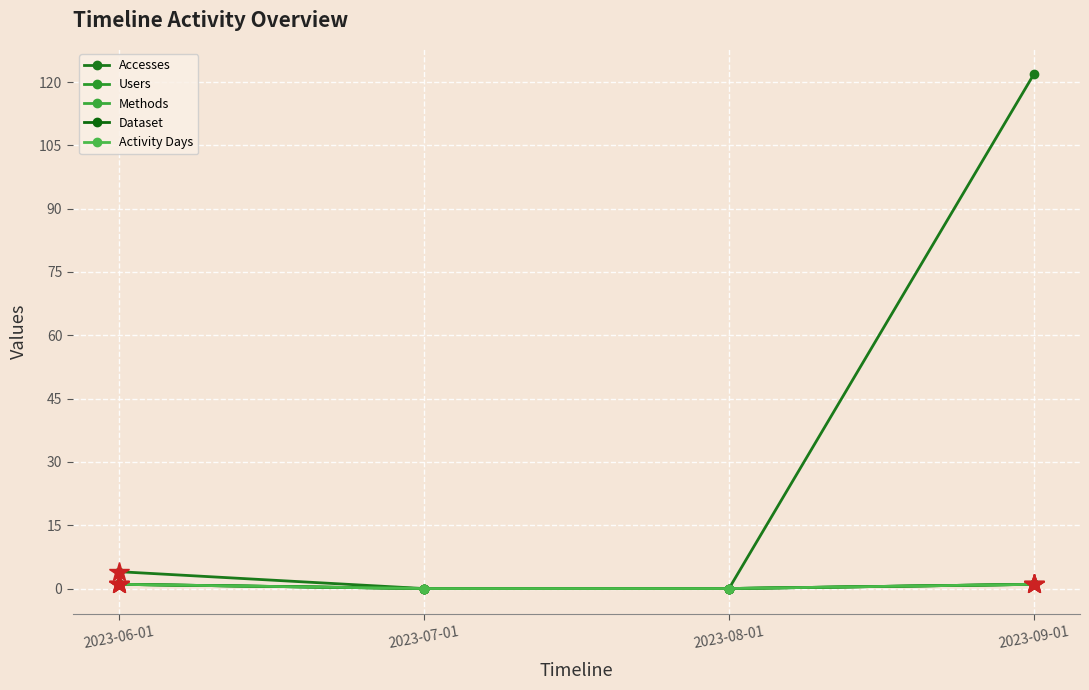

Is this an area chart (filled region under the line)?

No